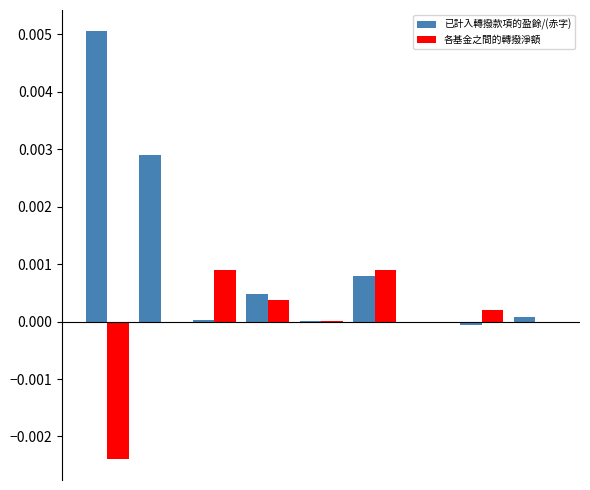

Which series has the largest total across all categories?

已計入轉撥款項的盈餘/(赤字)